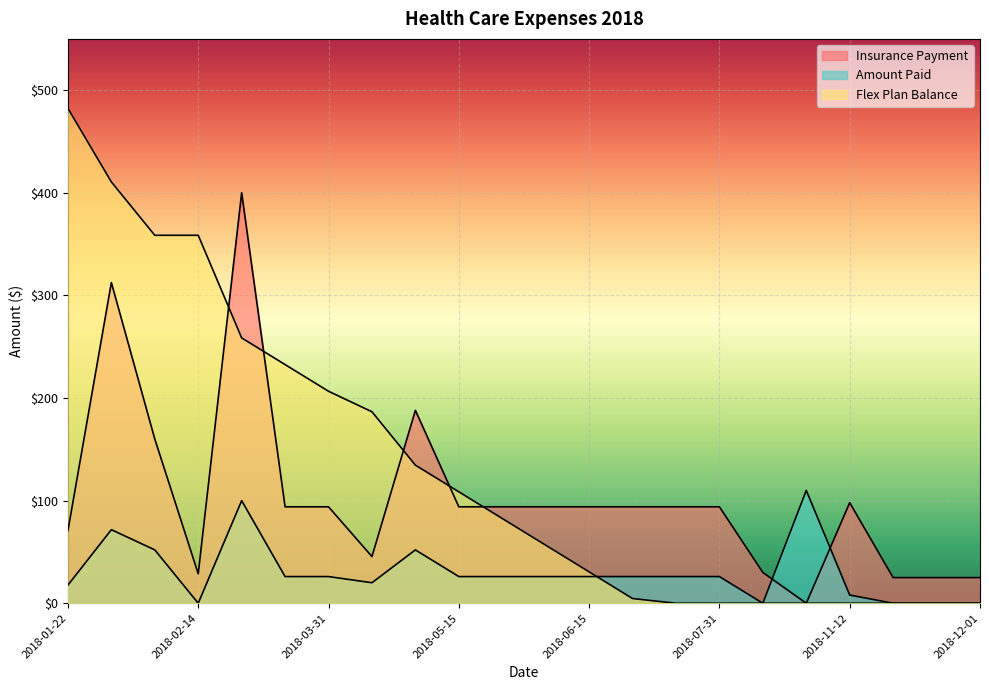

True or false: Flex Plan Balance has a value of 457.0 at 2018-02-28.

False